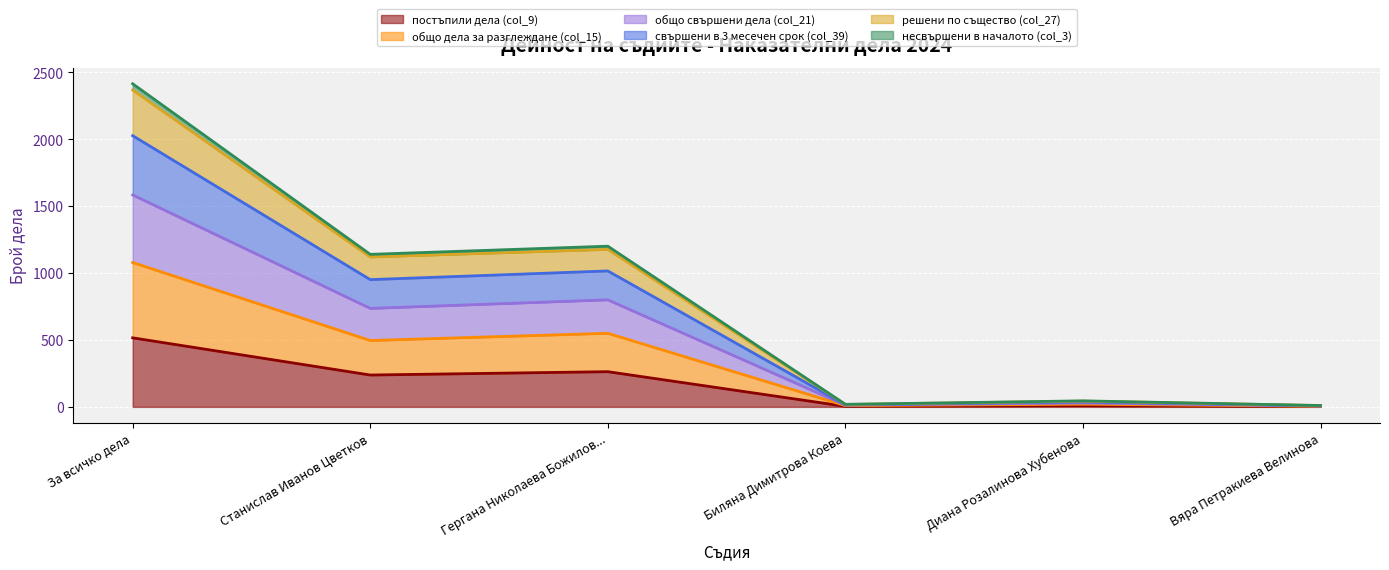

The value of общо дела за разглеждане (col_15) at Вяра Петракиева Велинова is 4. True or false?

True